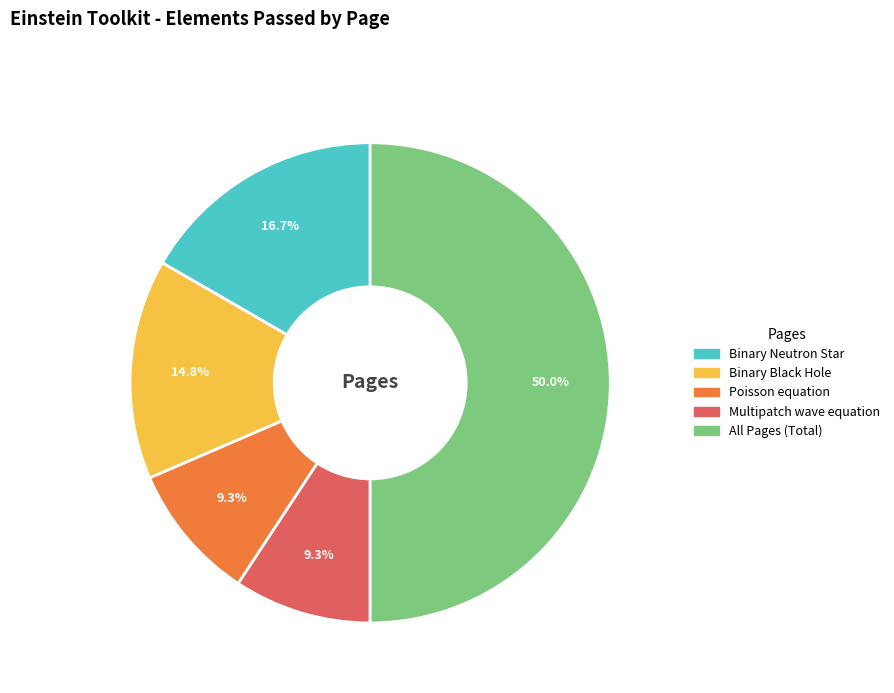

Combined, what portion of the pie is Multipatch wave equation and Binary Black Hole?

24.1%